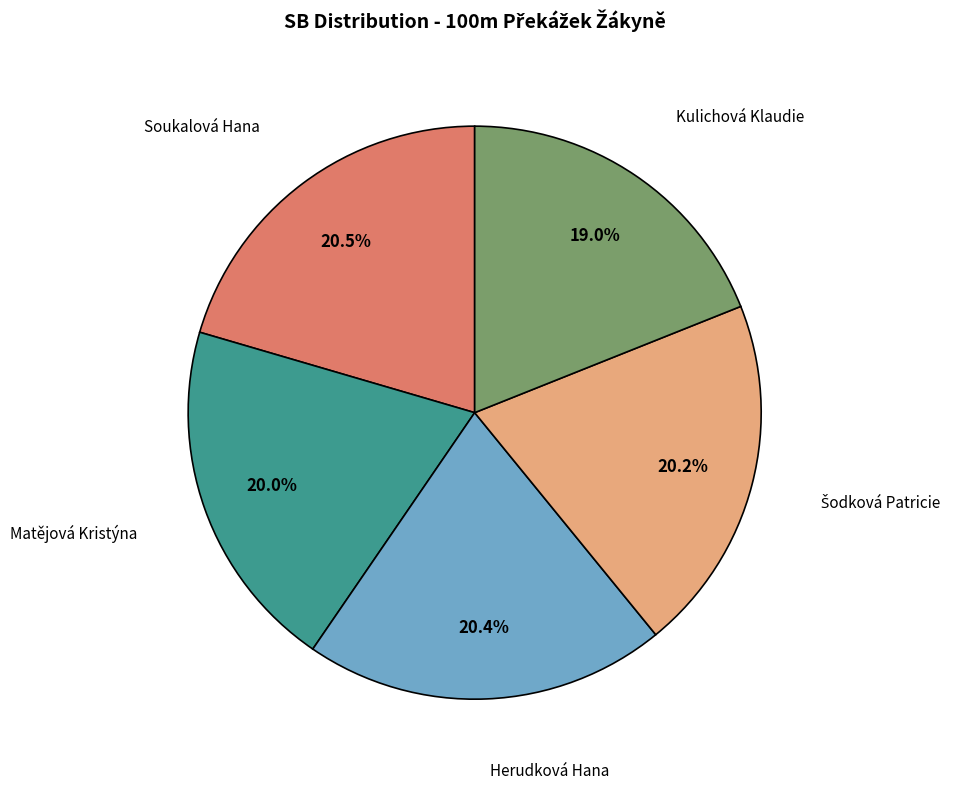

How many slices are in this pie chart?

5